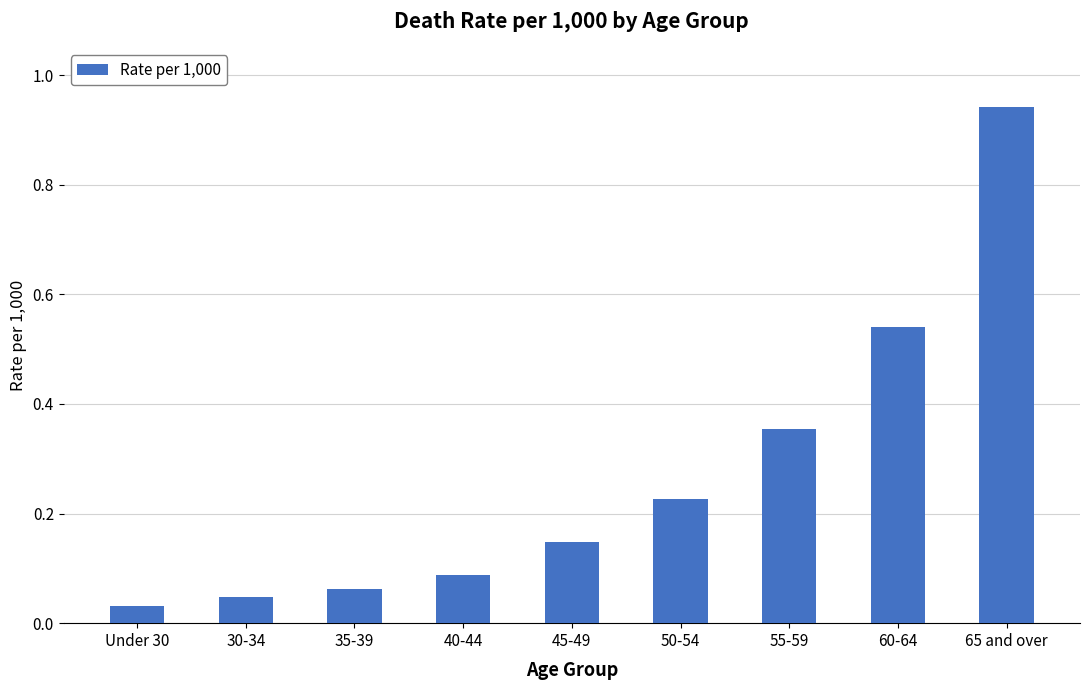

How many bars are there in total?

9